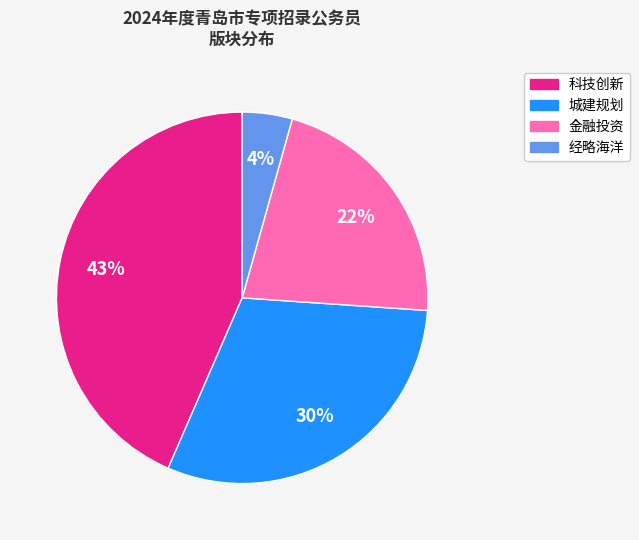

What percentage is the 科技创新 slice, to the nearest percent?

43%